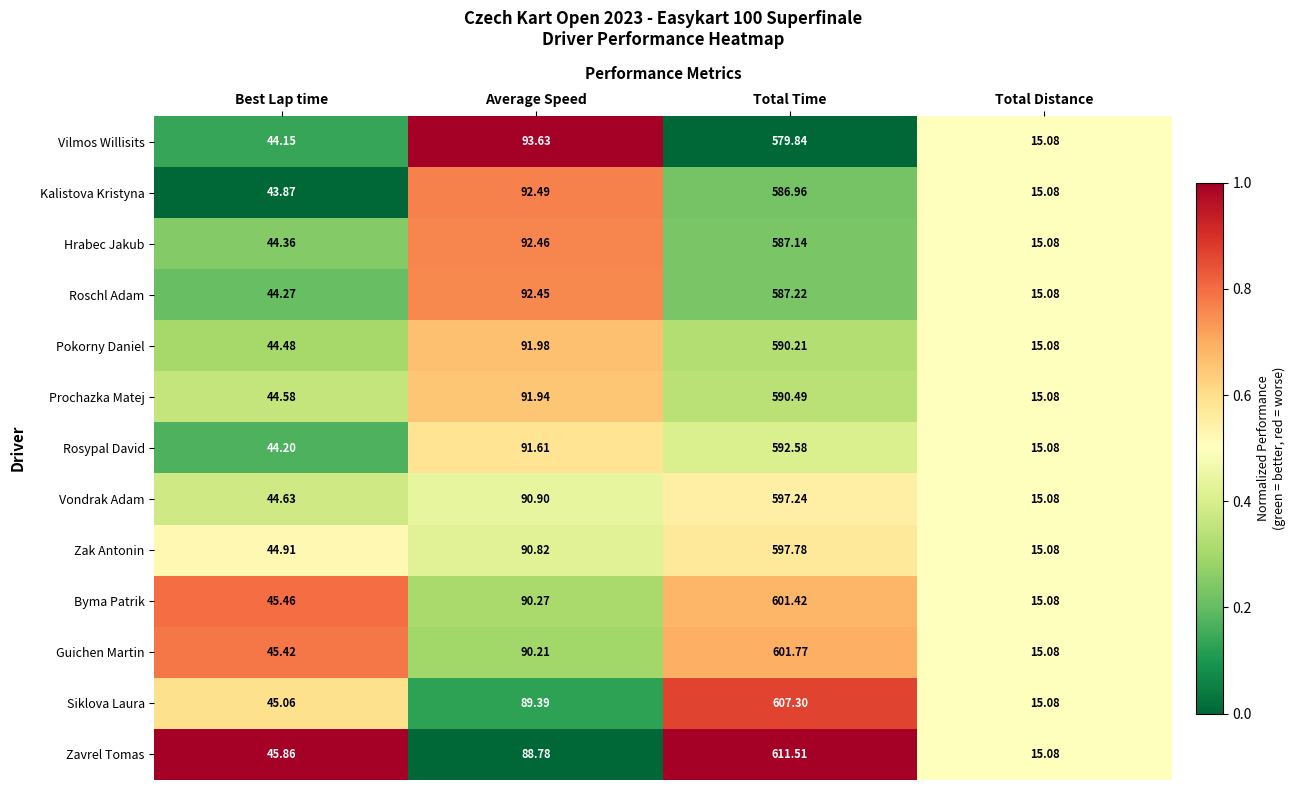

At which label is Roschl Adam closest to 301?

Average Speed